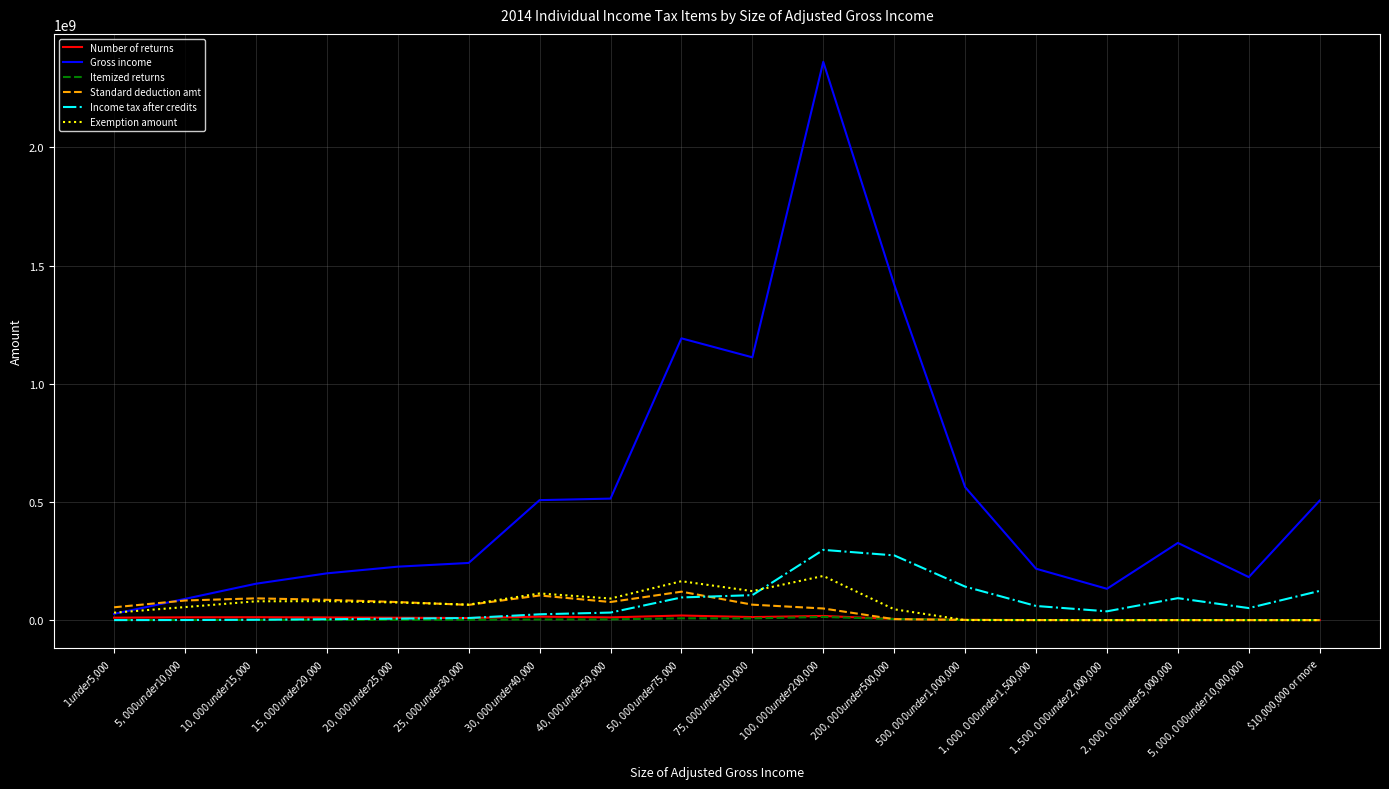

At how many categories does at least one series exceed 485021548?

8